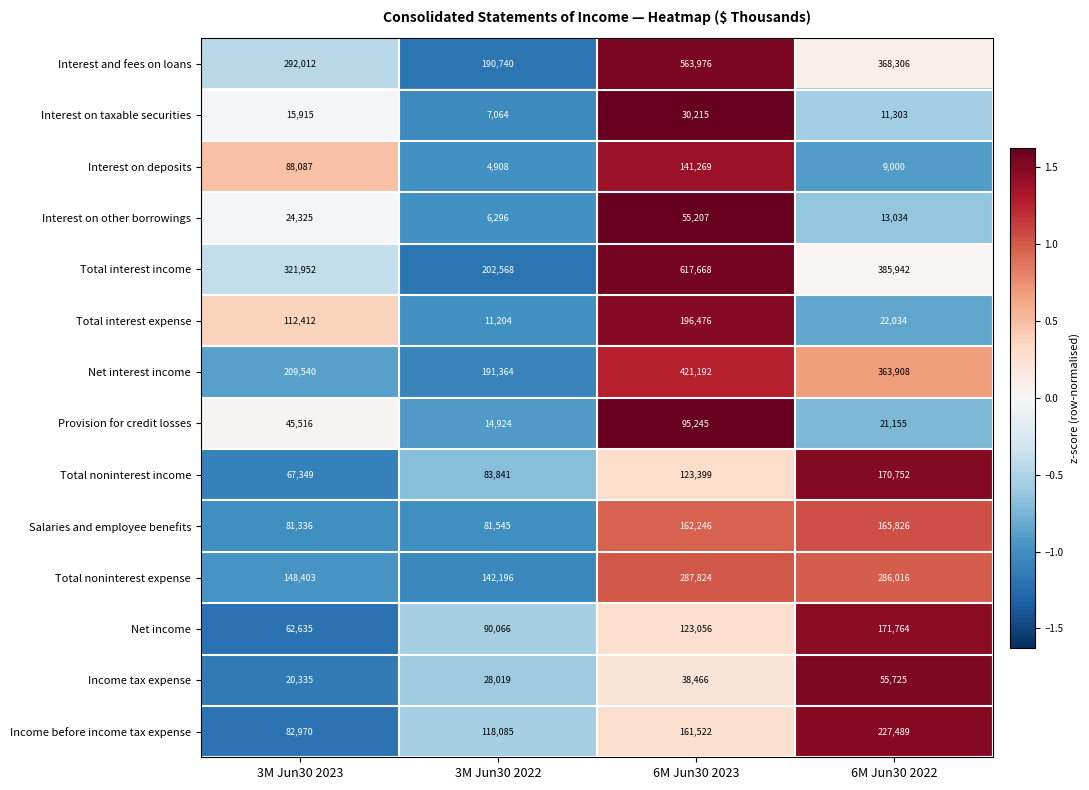

How many Total interest income values are between 321952 and 617668?

3